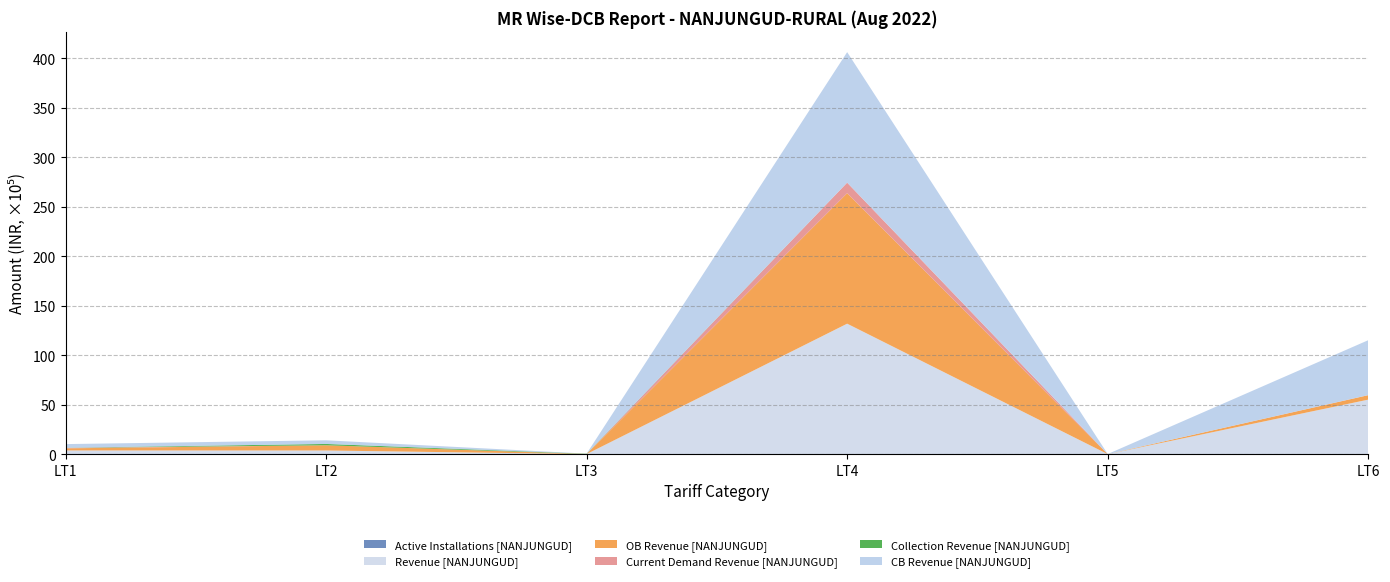

Reading left to right, list all the values displayed in this chart.

Active Installations [NANJUNGUD]: 301.0	788.0	16.0	546.0	6.0	42.0
Revenue [NANJUNGUD]: 377483.6	373215.3	9836.0	13184021.5	4270.8	5511490.7
OB Revenue [NANJUNGUD]: 213536.2	525936.6	9836.0	13184021.5	4272.5	450934.6
Current Demand Revenue [NANJUNGUD]: 47906.2	1672.5	0.0	1064074.1	0.0	7826.0
Collection Revenue [NANJUNGUD]: 15076.4	133822.3	27393.9	0.0	1624.9	0.0
CB Revenue [NANJUNGUD]: 365764.5	369182.1	9764.0	13184021.5	5595.2	5546027.4